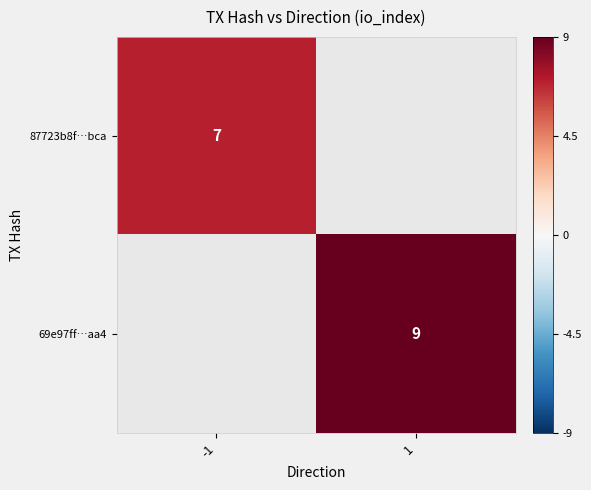

How many data points does each series have?

2